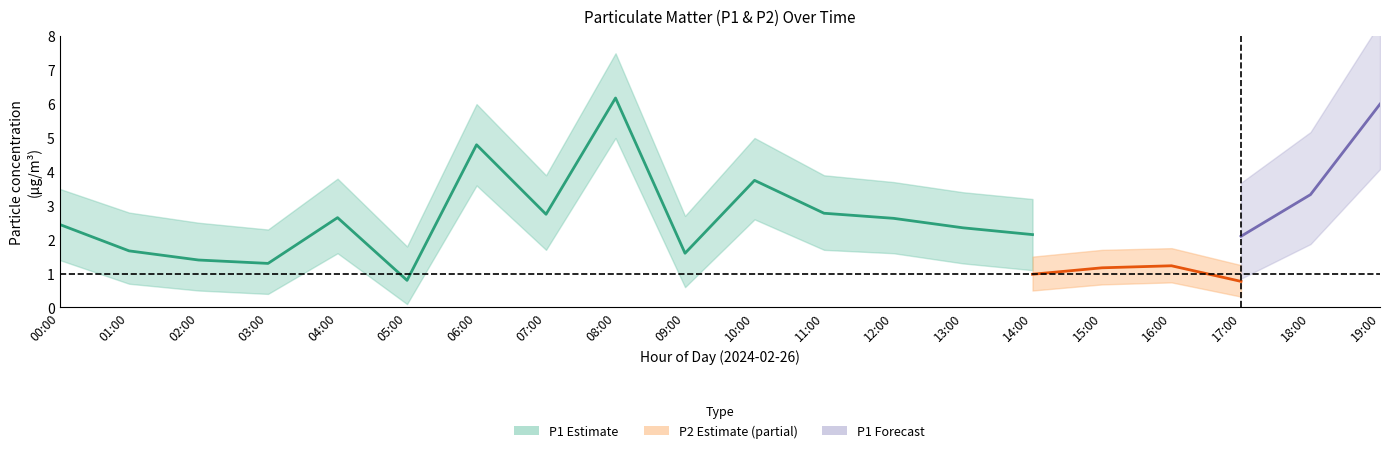

True or false: P1 and P2 cross at least once.

False